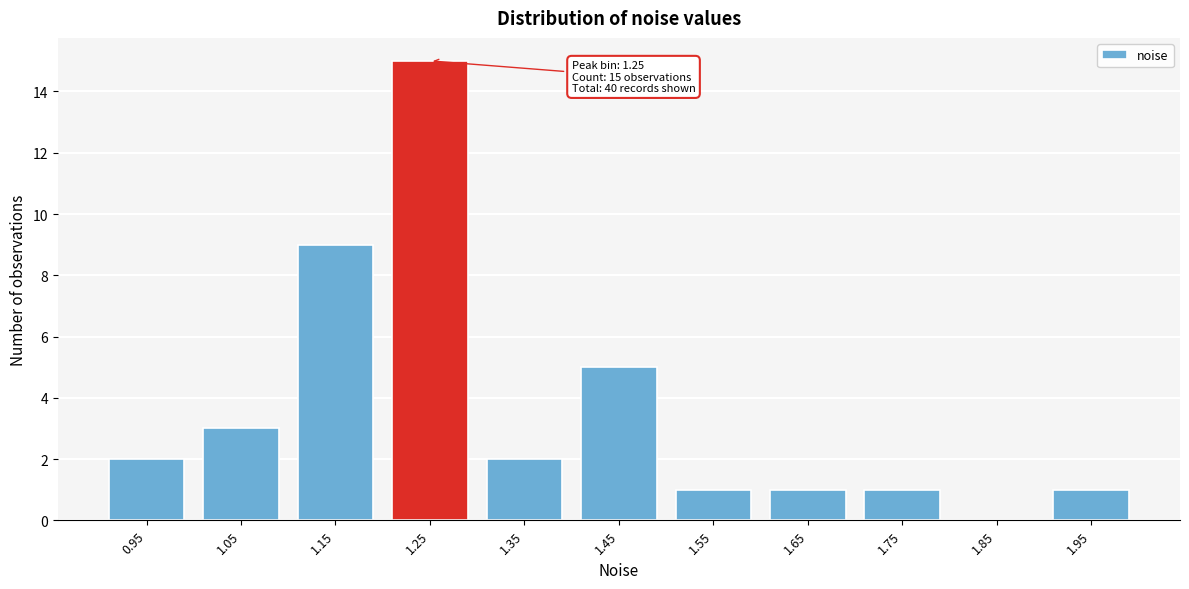

Reading left to right, list all the values displayed in this chart.

0.95=2	1.05=3	1.15=9	1.25=15	1.35=2	1.45=5	1.55=1	1.65=1	1.75=1	1.85=0	1.95=1